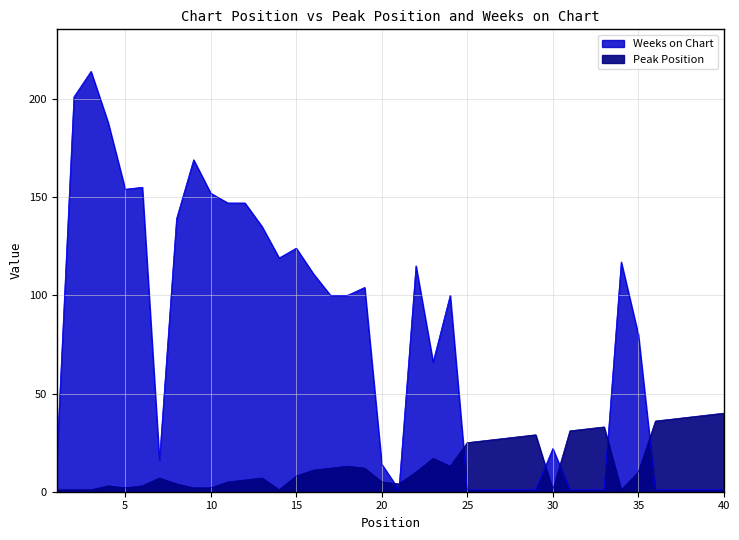

What is the value of the Weeks on Chart point at the 25th from the left?

1